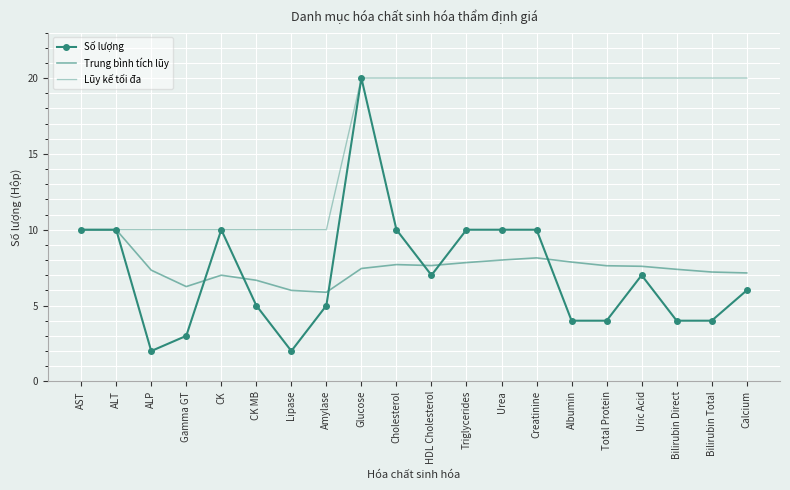

Is it true that Số lượng equals 4.0 at Albumin?

True